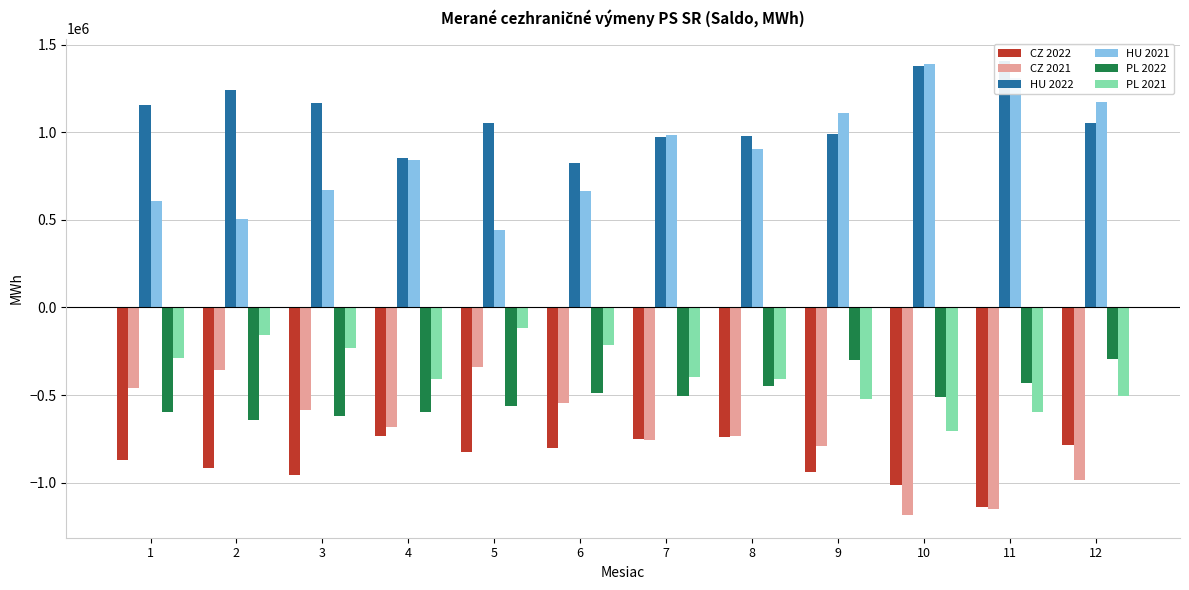

True or false: HU 2022 has a value of 1405605.9 at 11.

True